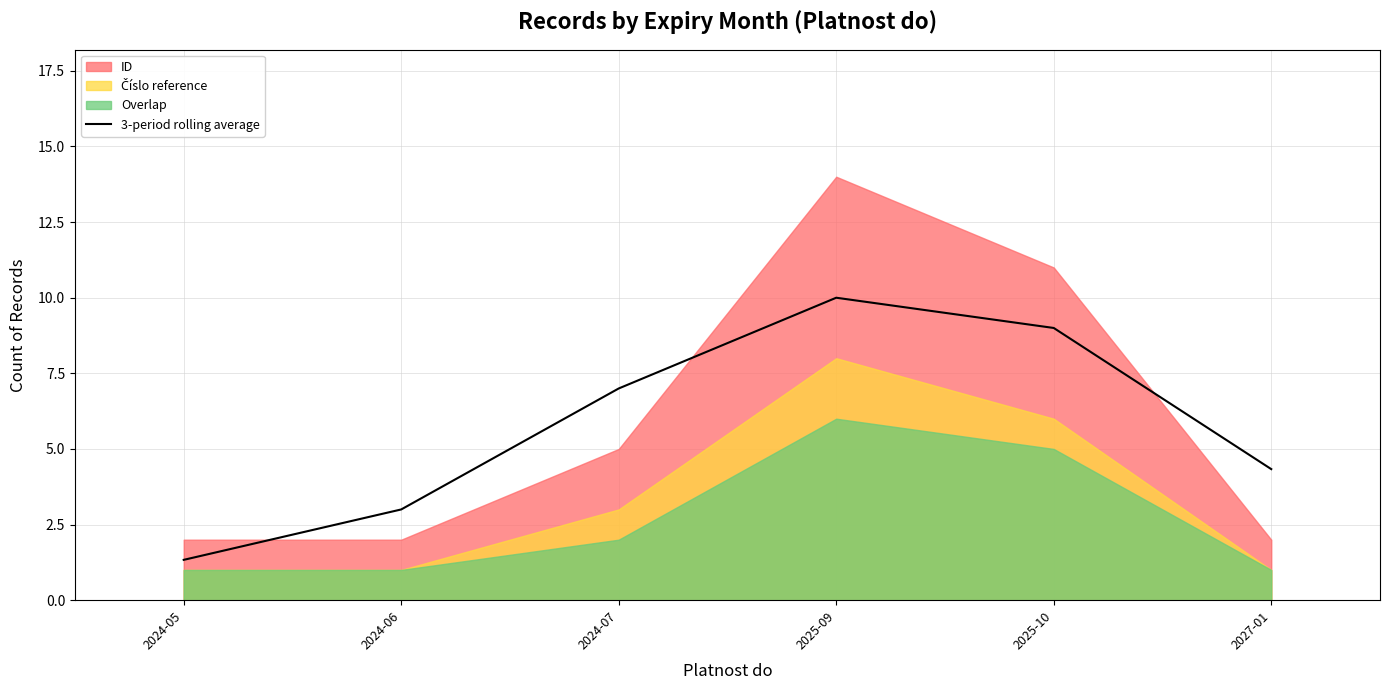

Does the chart have visible grid lines?

Yes